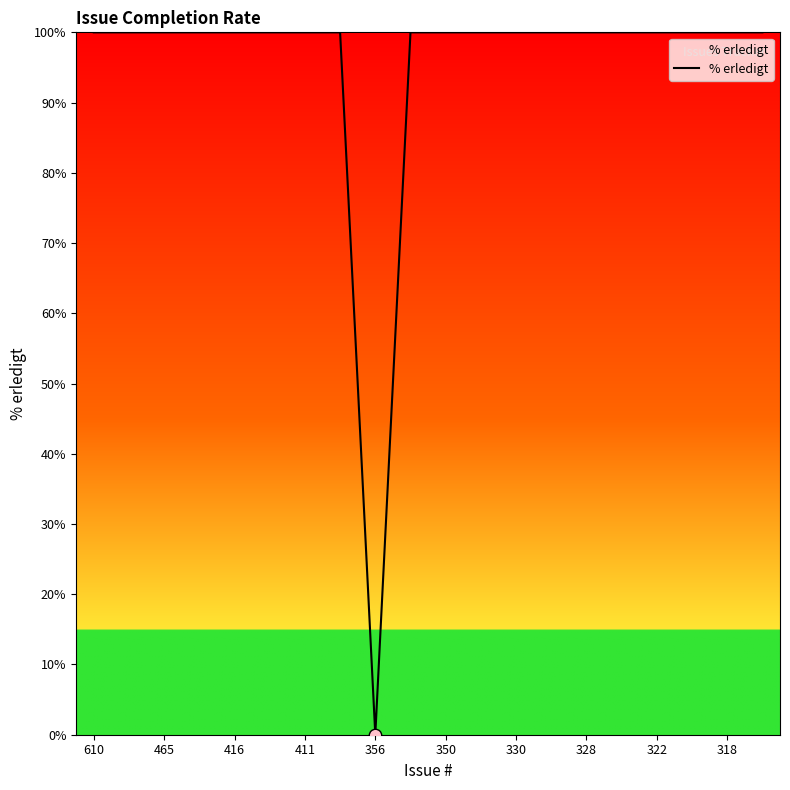

What is the greatest value displayed?

100